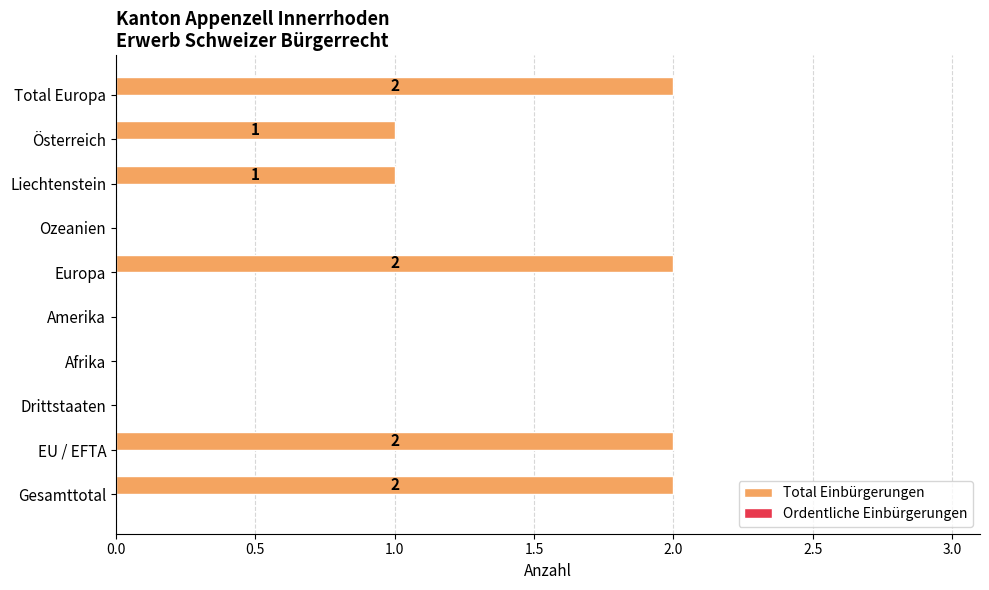

What is the sum of all values?

10